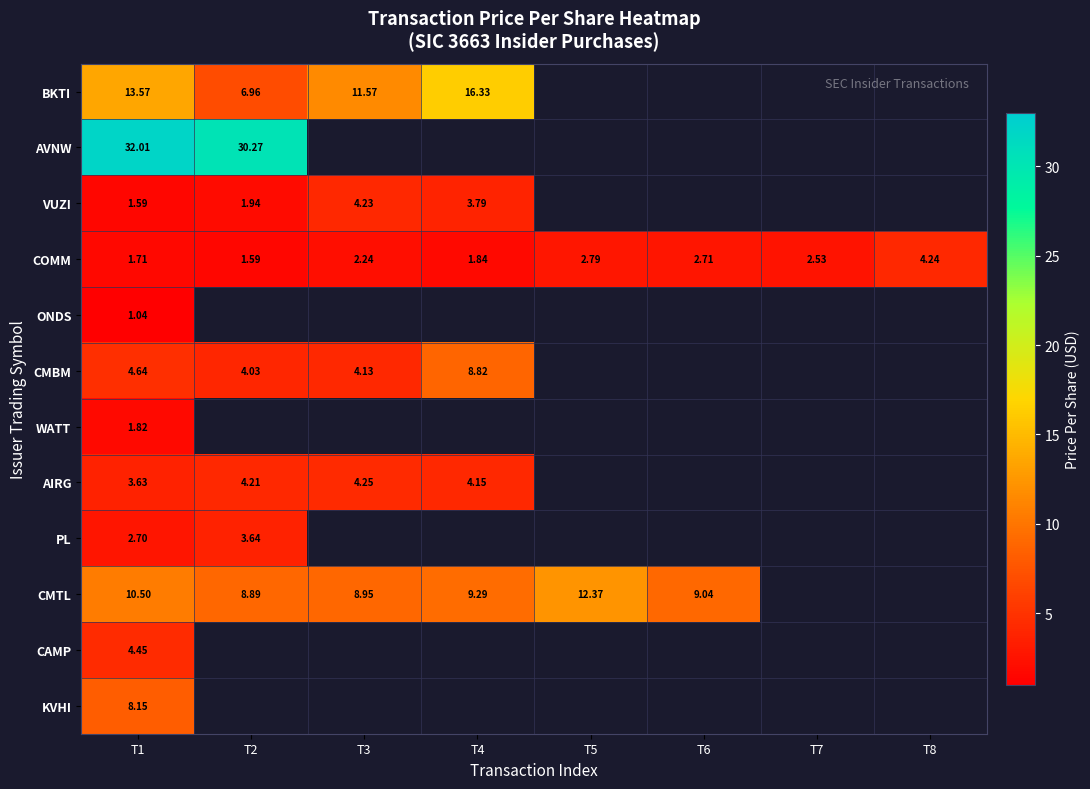

Which has a higher value, T2 or T5?

T5